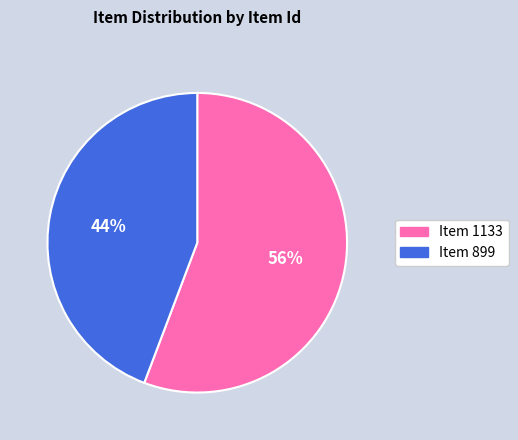

How many segments does this pie chart have?

2